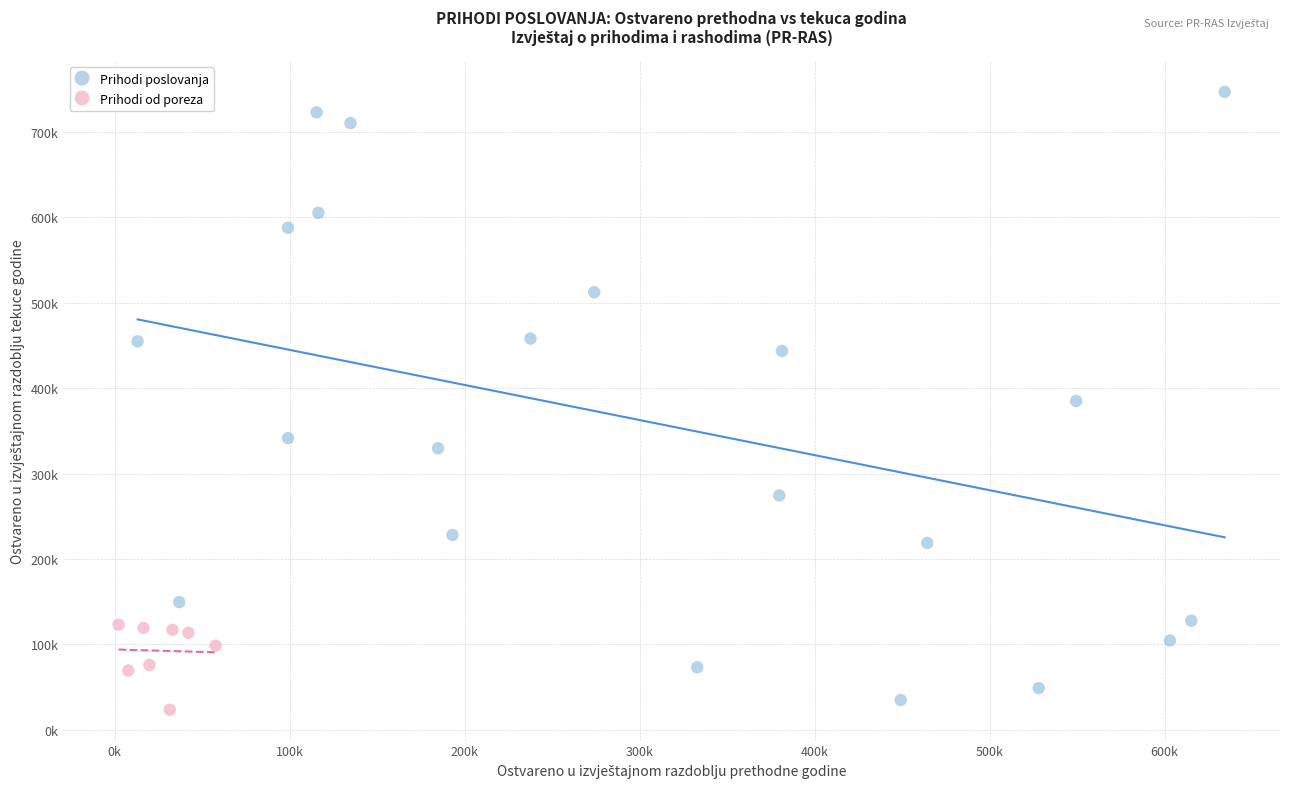

Which series contains the highest Y value?

Prihodi poslovanja